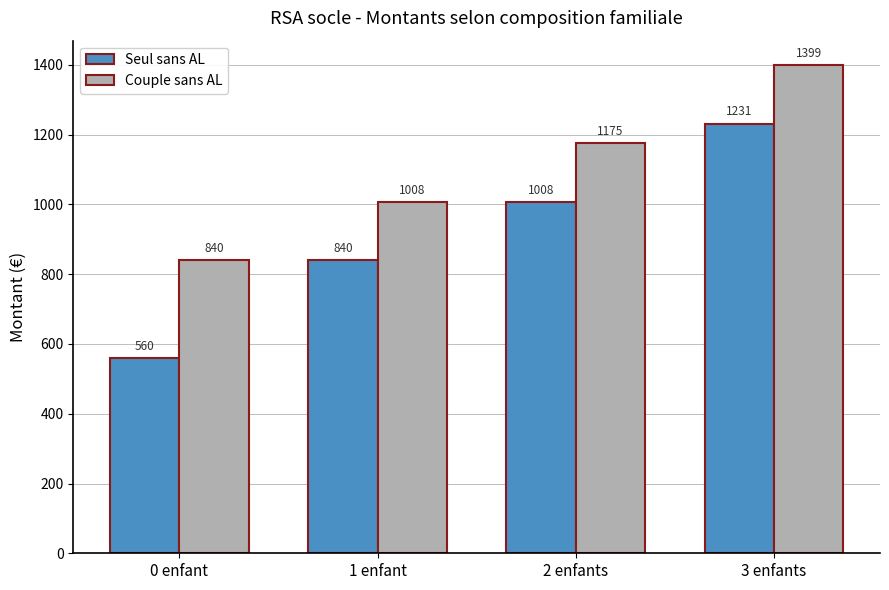

The Seul sans AL series shows 1231.4 at 3 enfants. True or false?

True